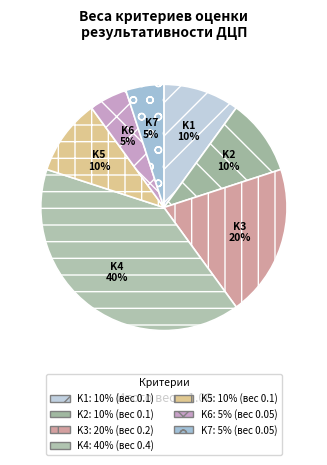

Which category has the biggest portion of the pie?

K4